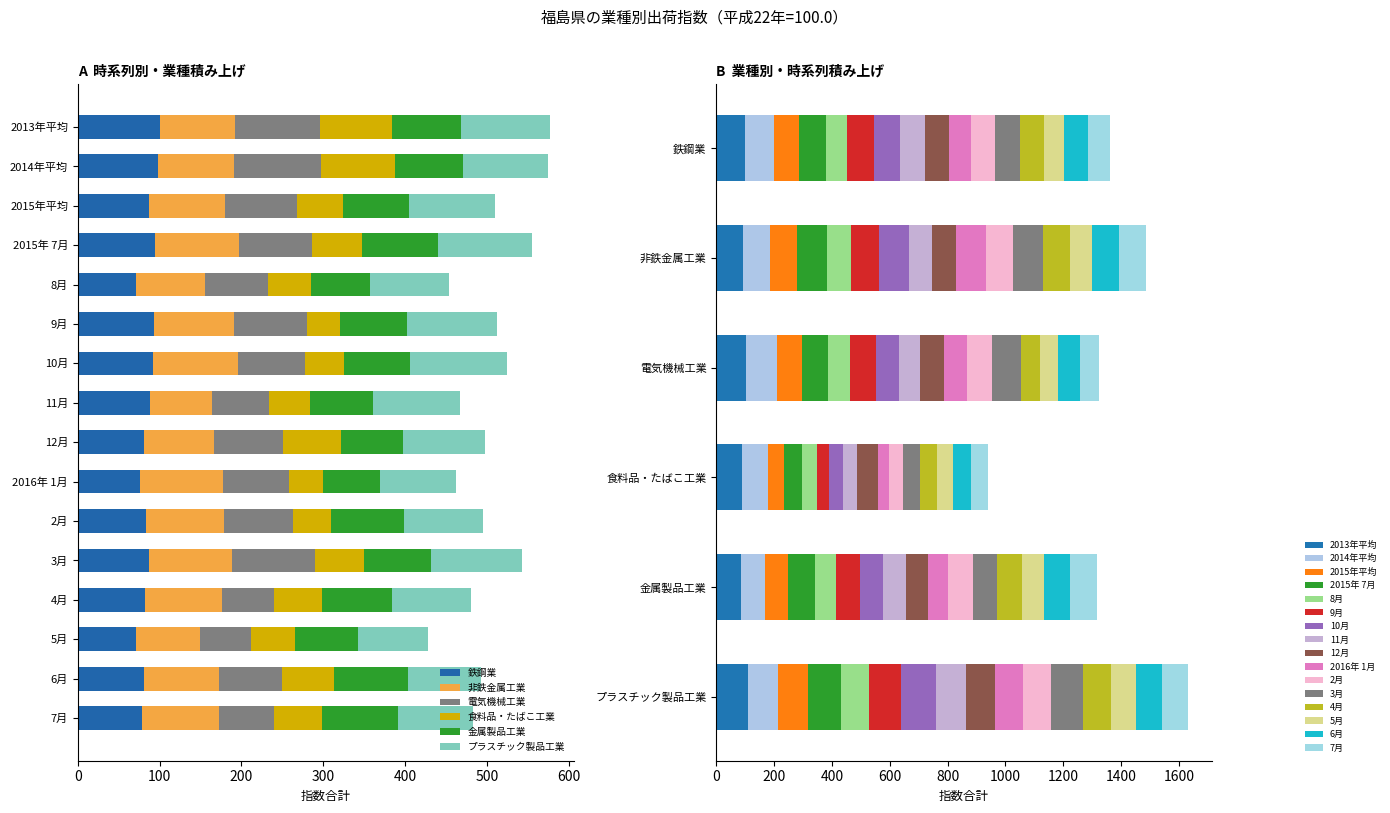

At which label is 金属製品工業 closest to 81?

2015年平均